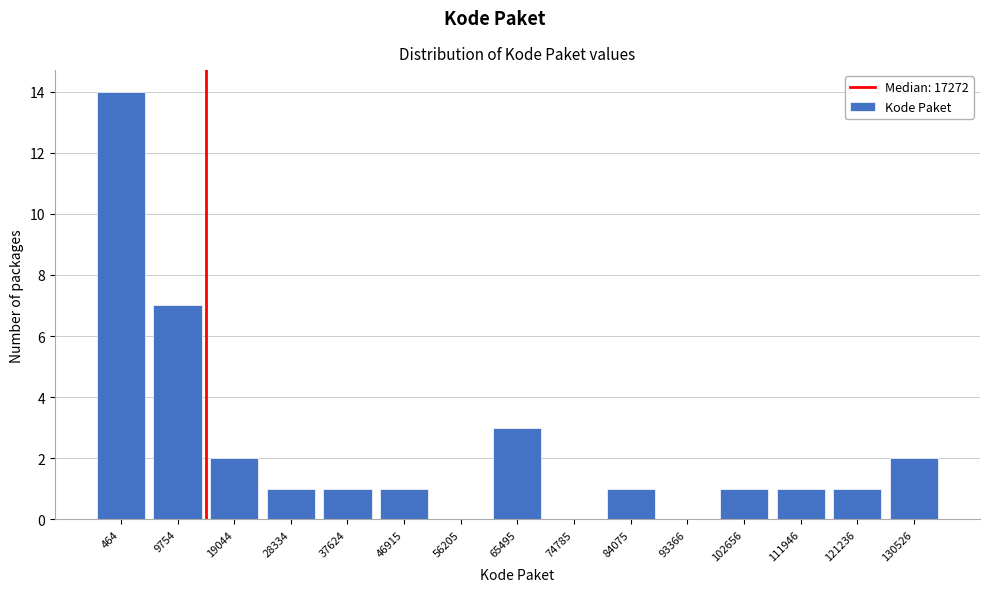

Reading left to right, extract all data points from this chart.

464=14	9754=7	19044=2	28334=1	37624=1	46915=1	56205=0	65495=3	74785=0	84075=1	93366=0	102656=1	111946=1	121236=1	130526=2